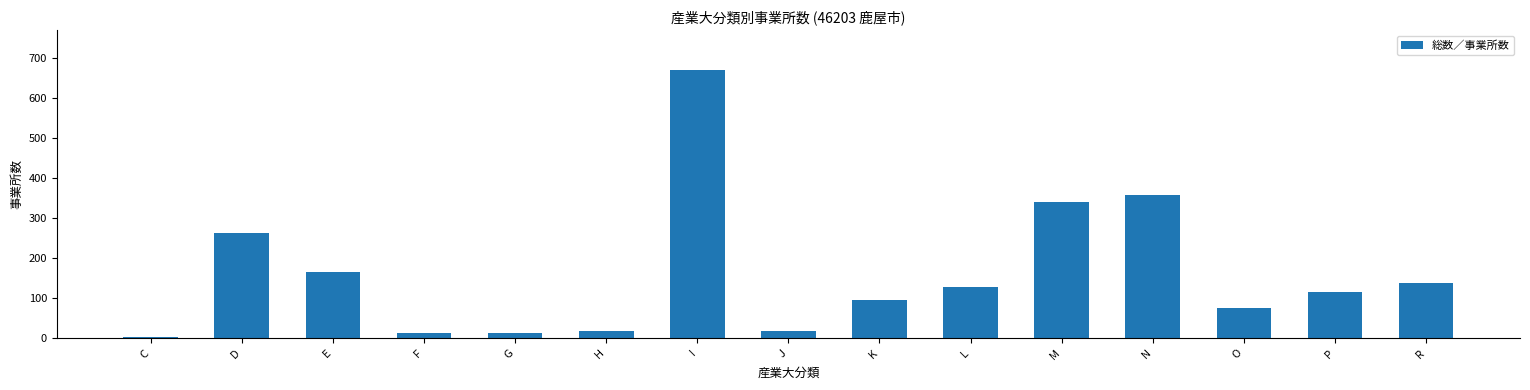

What is the sum of all values?

2408